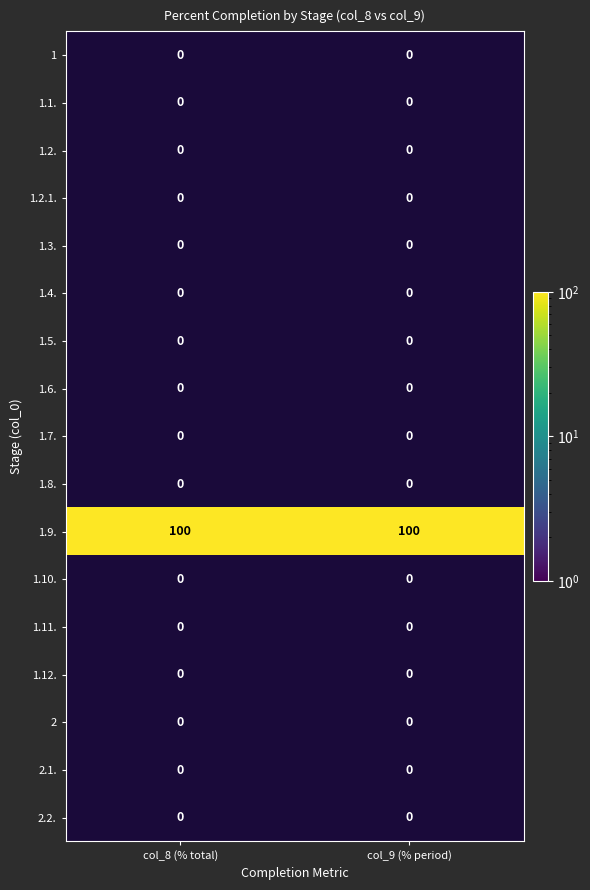

What is the approximate value of 1.9. at col_9 (% period)?

100